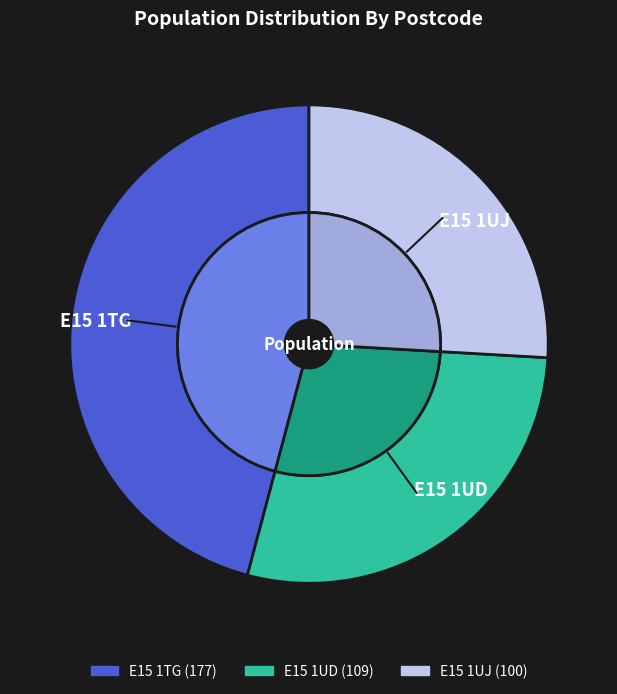

Which has a higher value, E15 1TG or E15 1UJ?

E15 1TG